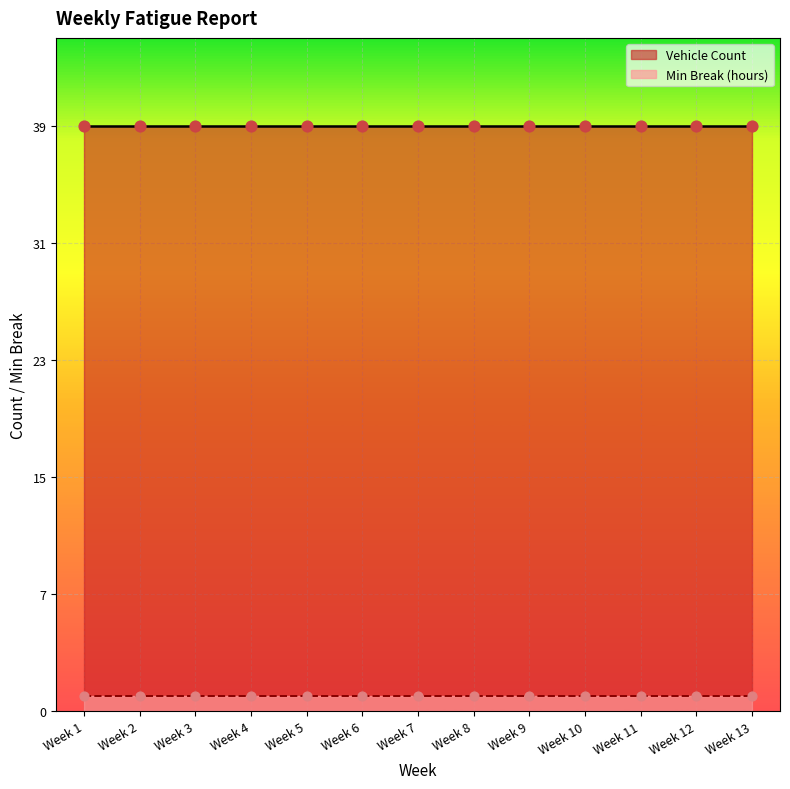

At which category is the sum across all series the highest?

Week 1